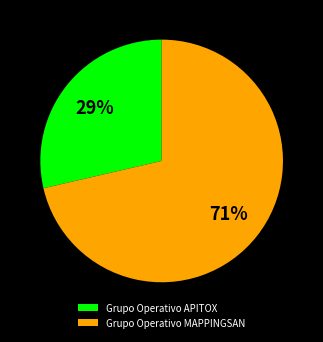

What percentage is the Grupo Operativo MAPPINGSAN slice, to the nearest percent?

71%